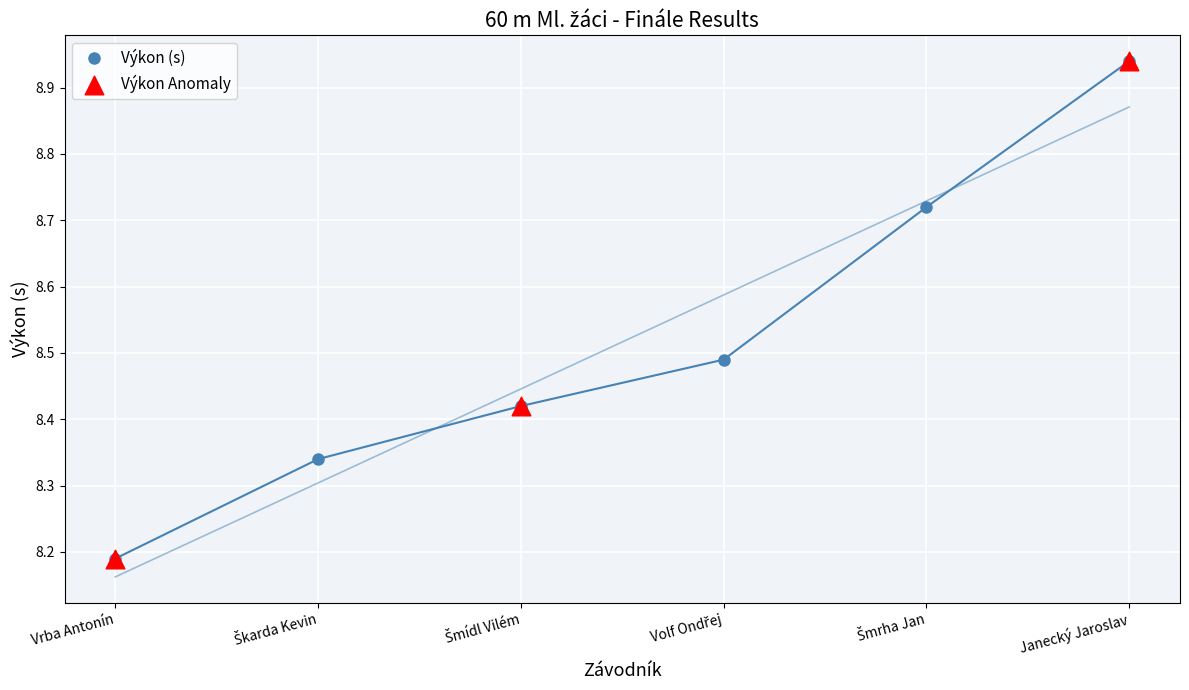

Is the value of Pořadí at Škarda Kevin greater than the value of Výkon at Škarda Kevin?

No